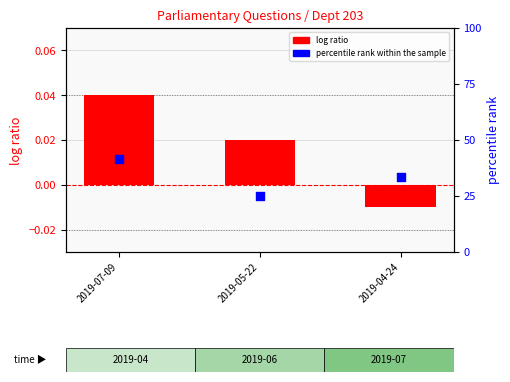

At which category is the sum across all series the highest?

2019-07-09